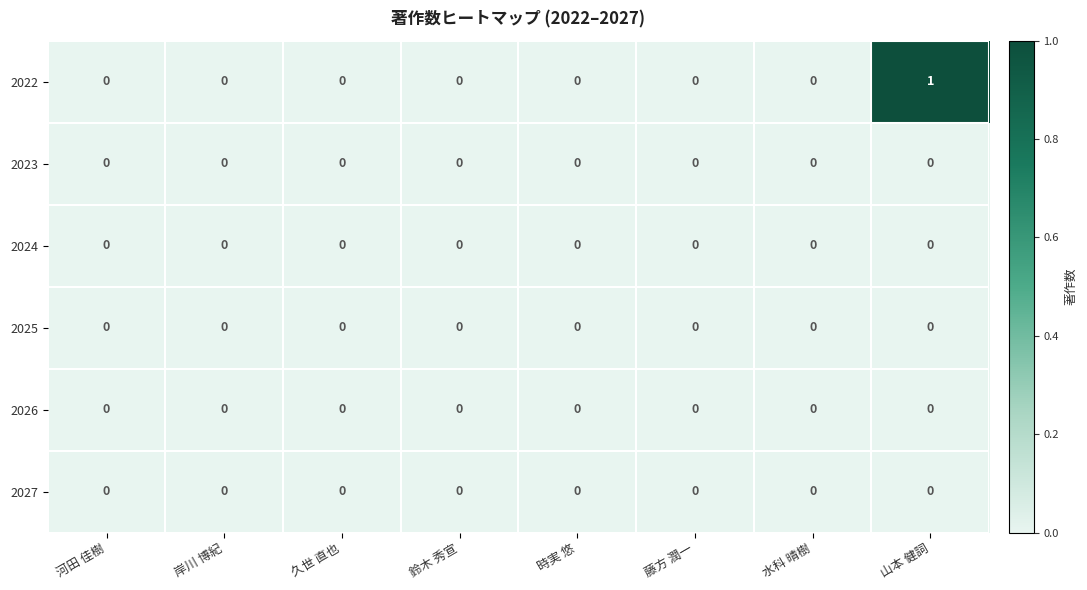

Which series has the largest total across all categories?

2022